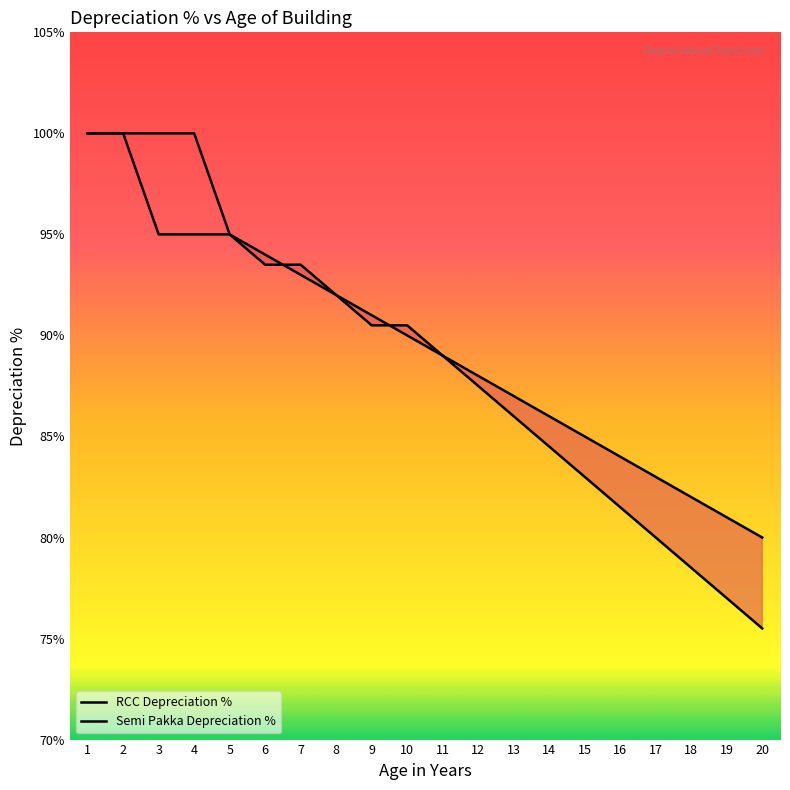

Which label corresponds to the largest value in the chart?

1